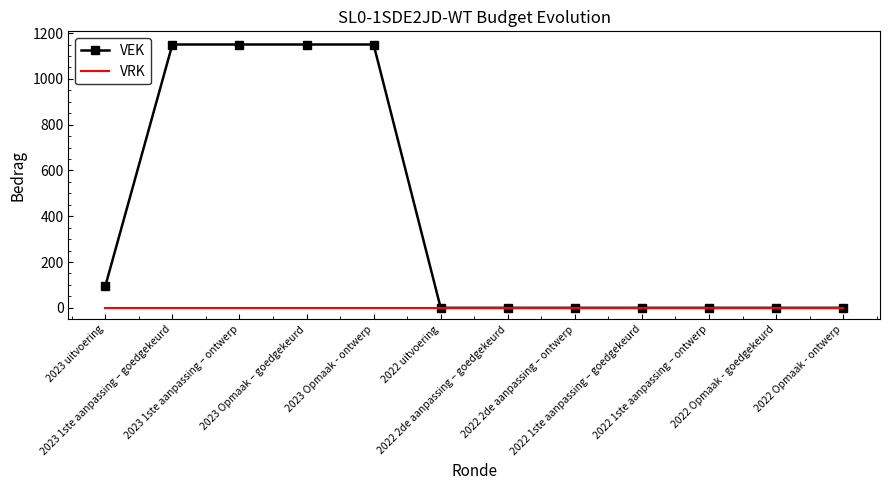

Rank the series by their maximum value, from lowest to highest.

VRK, VEK